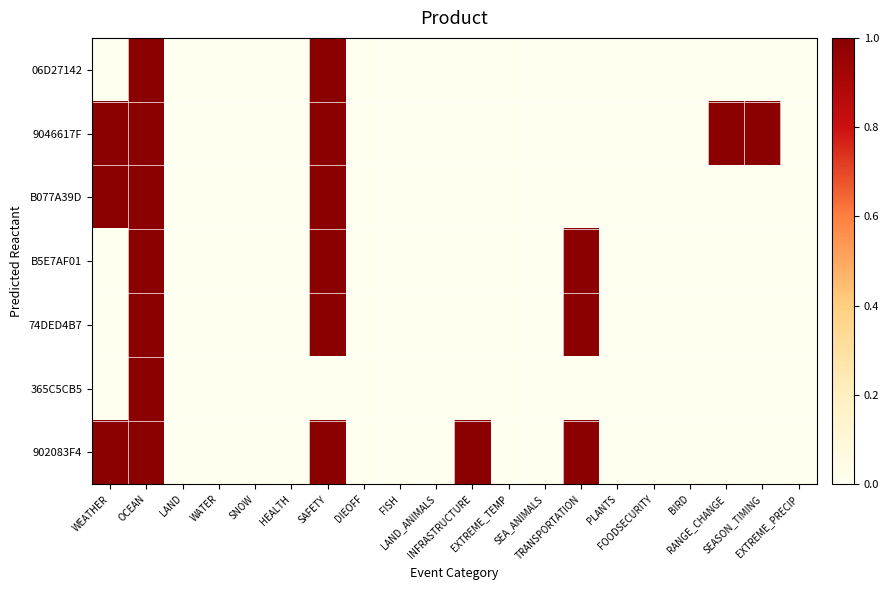

What is the total value across all series at OCEAN?

7